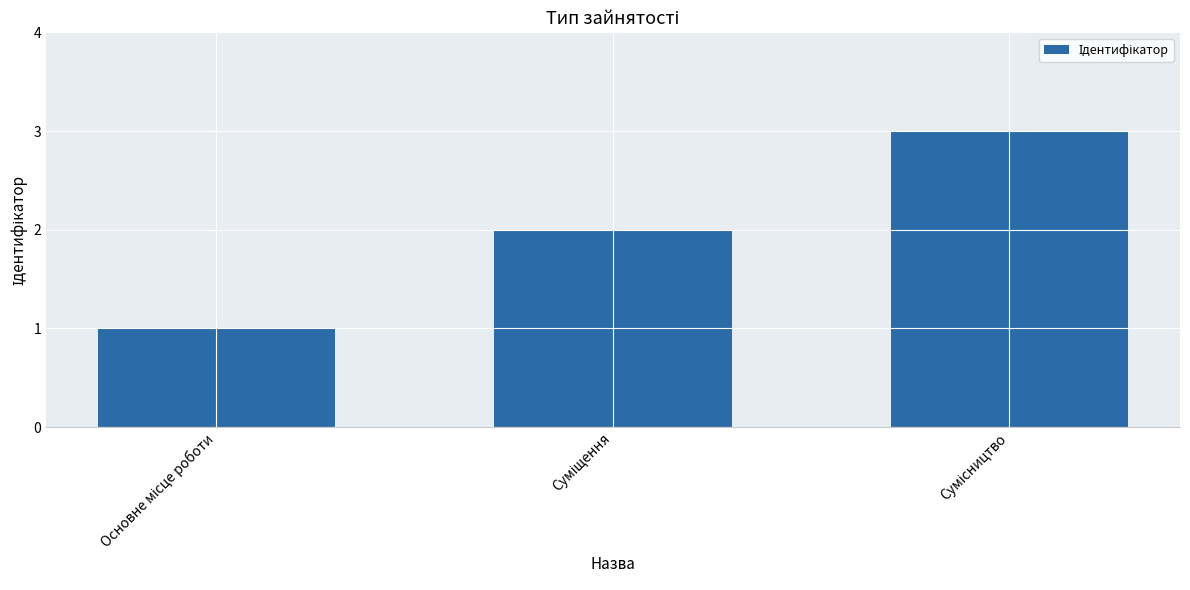

Are the bars grouped side by side (vs. stacked)?

No